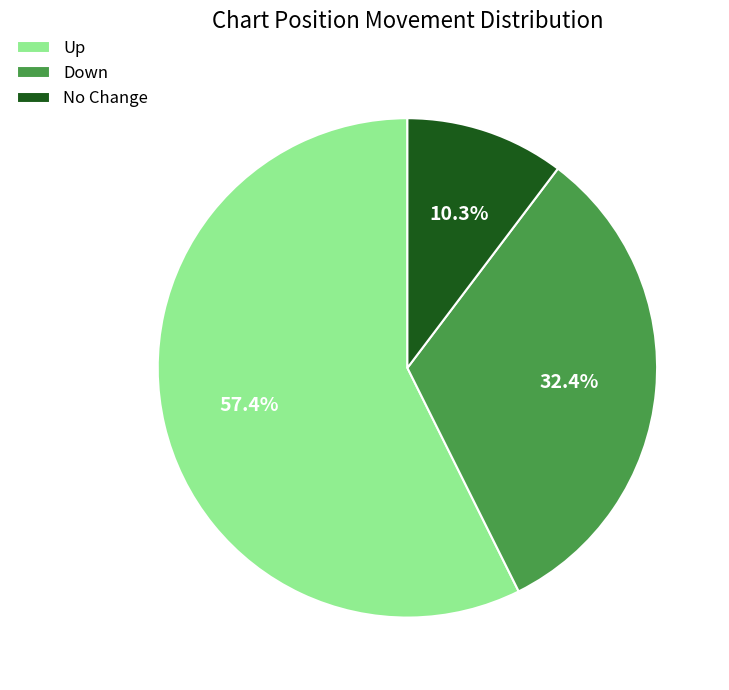

Count the number of slices in the pie.

3